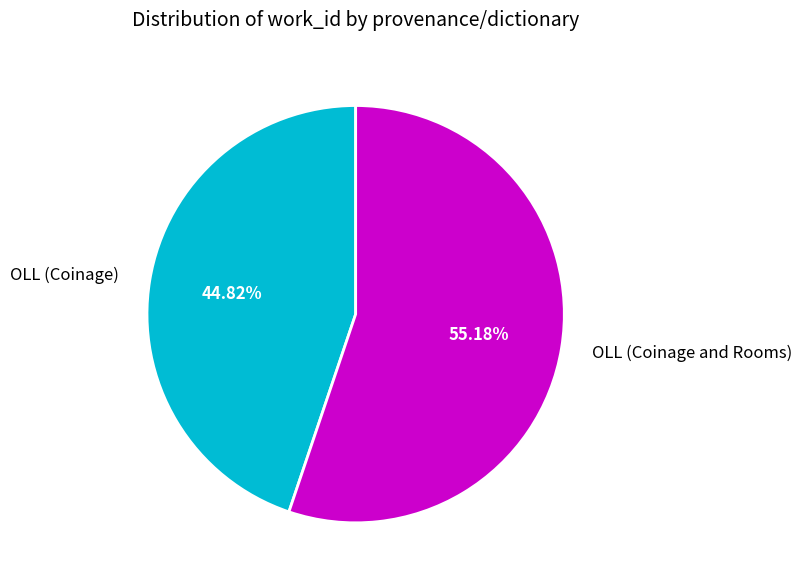

What percentage is the OLL (Coinage) slice, to the nearest percent?

45%